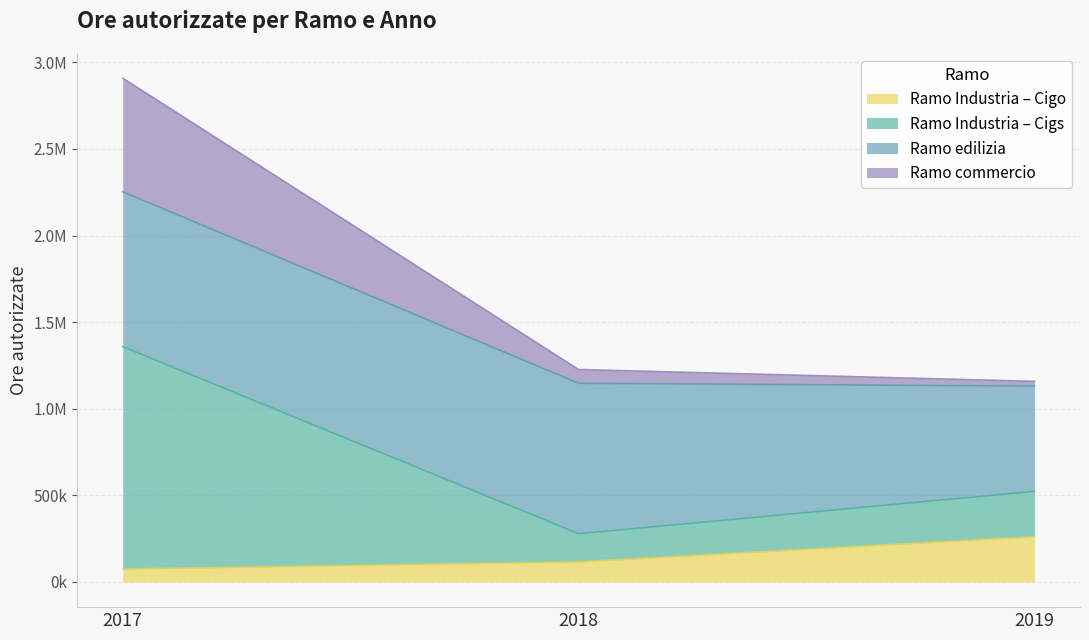

Does the chart have visible grid lines?

Yes